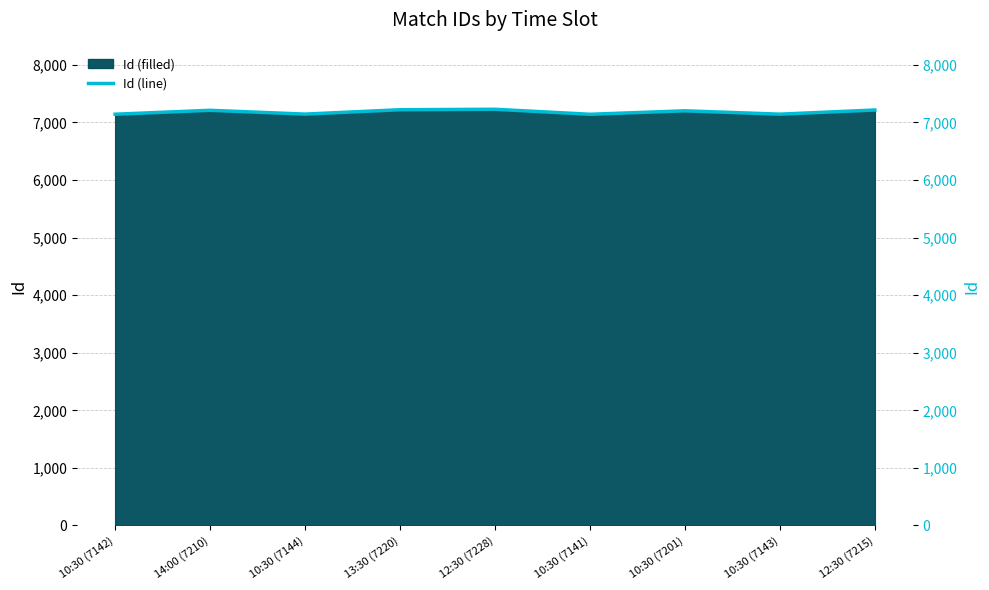

How many lines are shown in the chart?

1